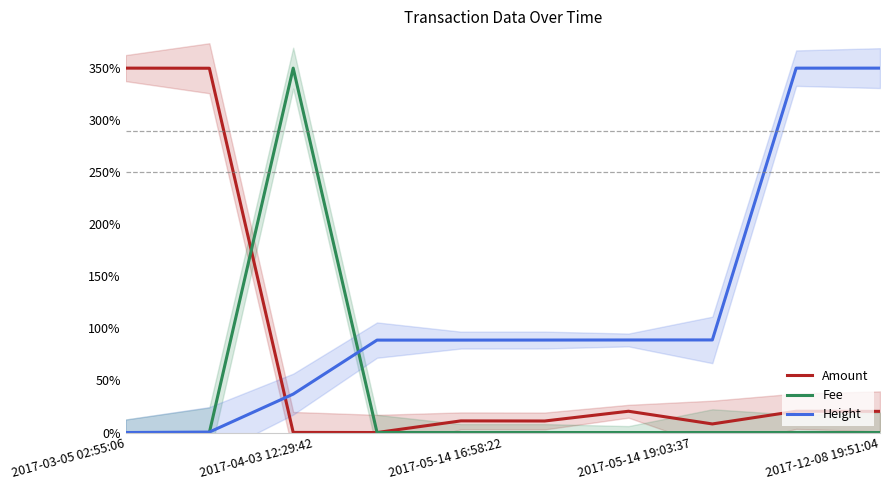

Which series ends up on top after the final intersection of Amount and Height?

Height